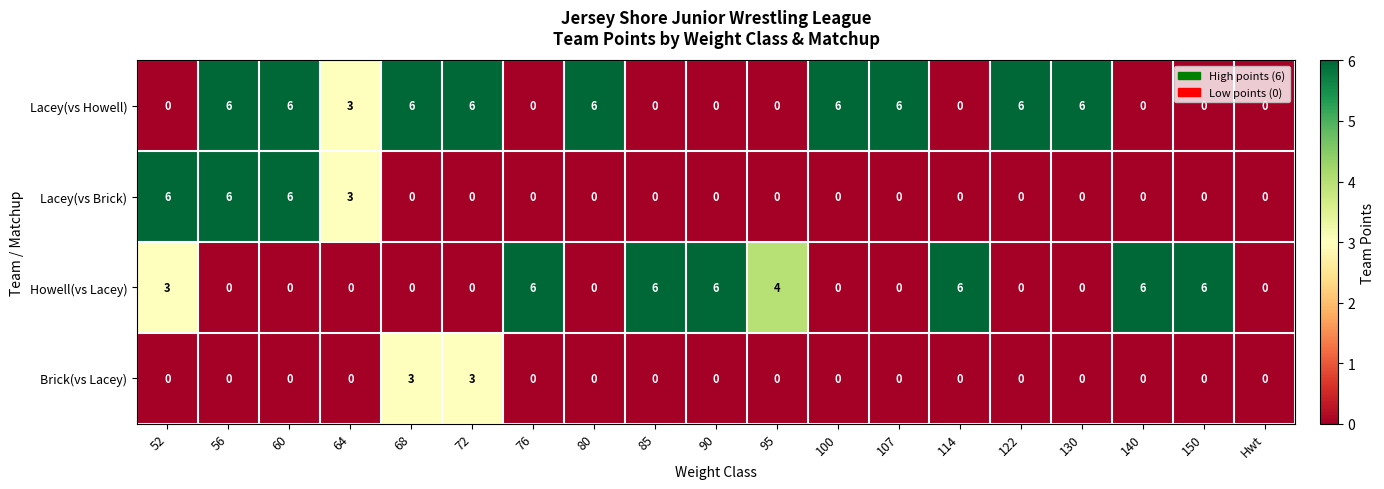

Between 52 and 140, which series saw the biggest shift?

Lacey(vs Brick)